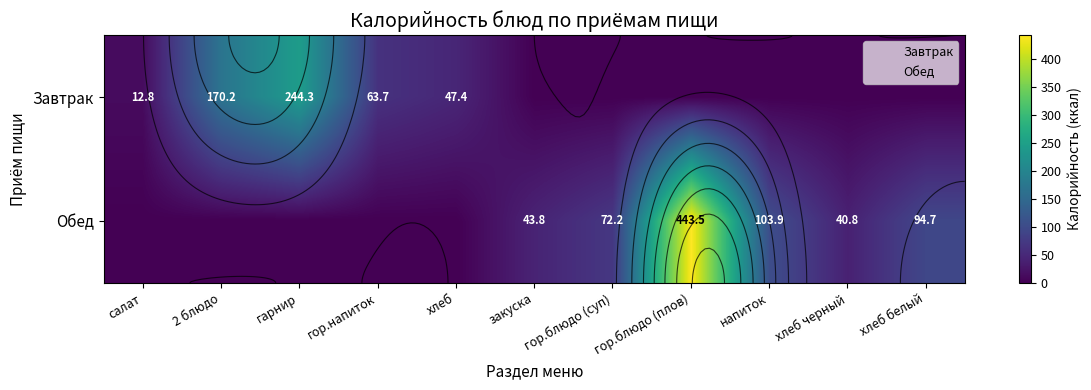

True or false: Обед has a value of 0.0 at хлеб.

True